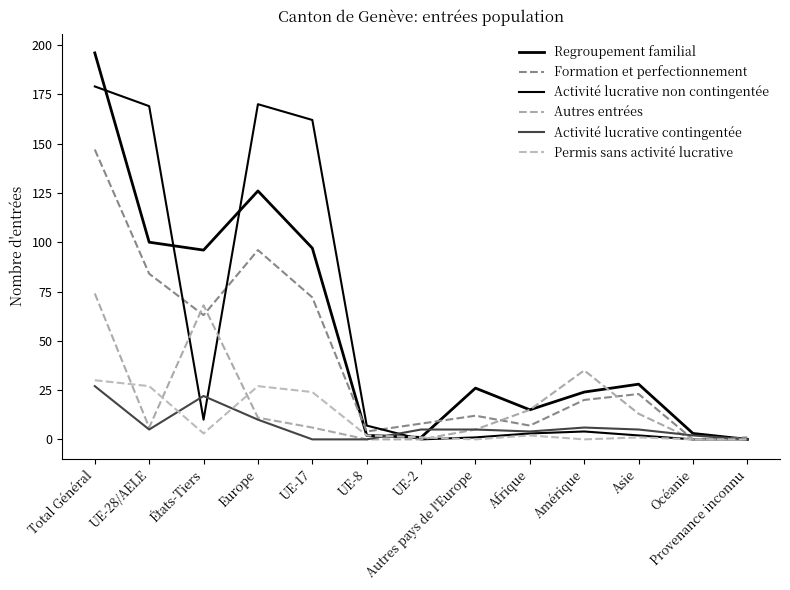

Where does the Formation et perfectionnement series first go above 20?

Total Général